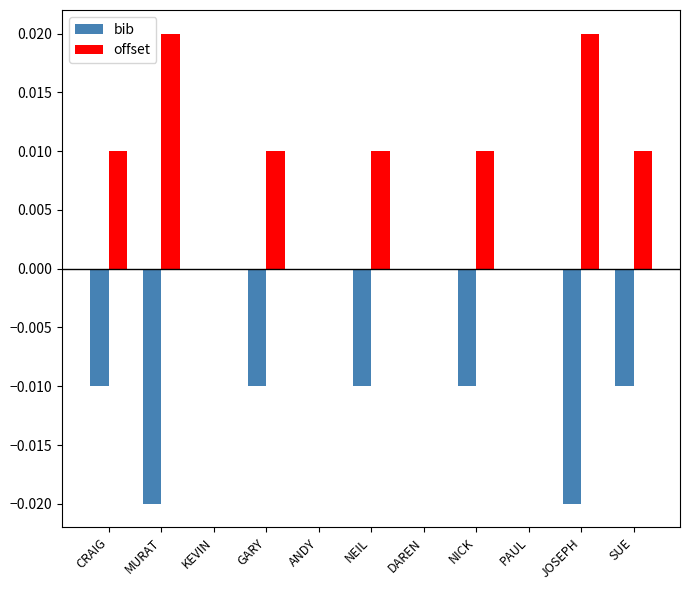

Is it true that offset equals 0.0 at CRAIG?

True